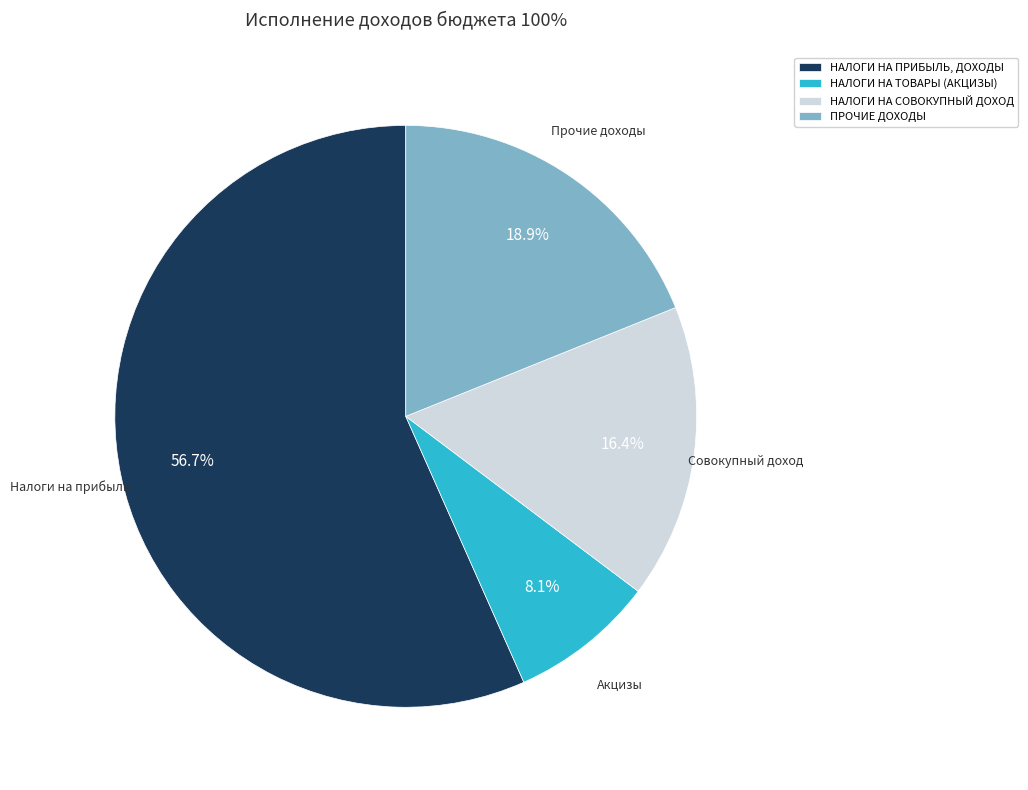

Rank the categories by value from highest to lowest.

НАЛОГИ НА ПРИБЫЛЬ, ДОХОДЫ, ПРОЧИЕ ДОХОДЫ, НАЛОГИ НА СОВОКУПНЫЙ ДОХОД, НАЛОГИ НА ТОВАРЫ (АКЦИЗЫ)